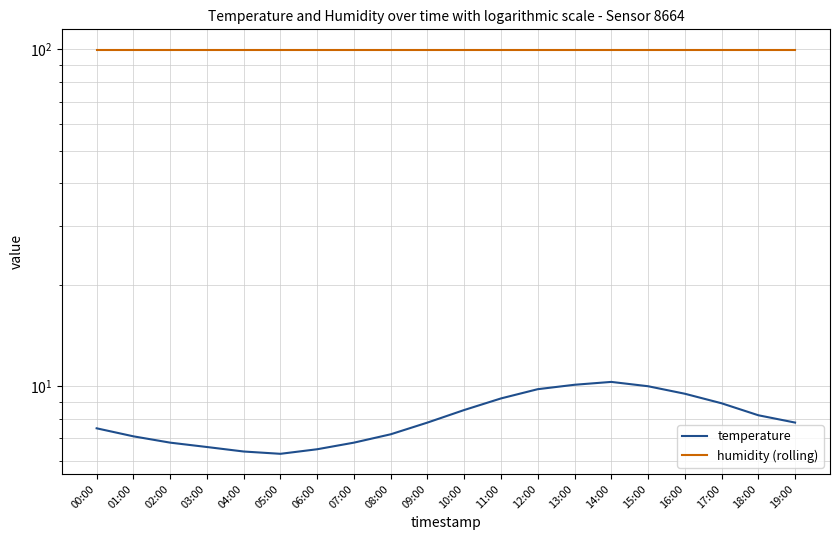

At which label does temperature first exceed 7?

00:00